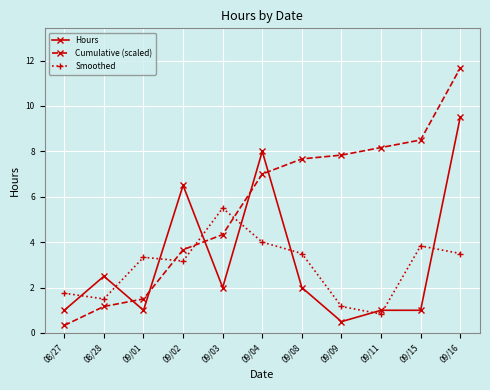

Is the value of Hours at 08/28 greater than the value of Smoothed at 09/09?

Yes